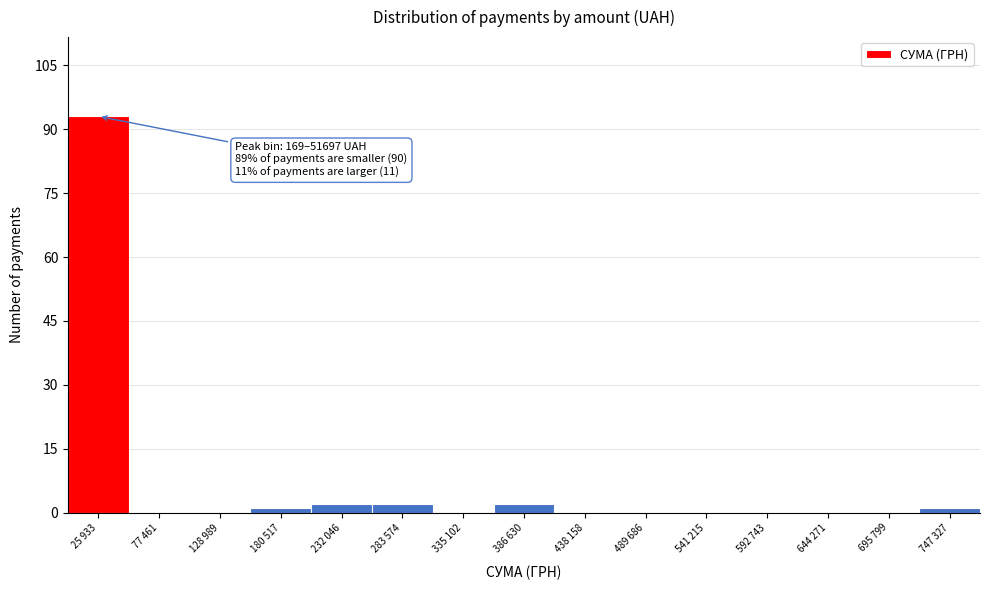

Reading left to right, what are all the values shown in this chart?

25 933=93	77 461=0	128 989=0	180 517=1	232 046=2	283 574=2	335 102=0	386 630=2	438 158=0	489 686=0	541 215=0	592 743=0	644 271=0	695 799=0	747 327=1